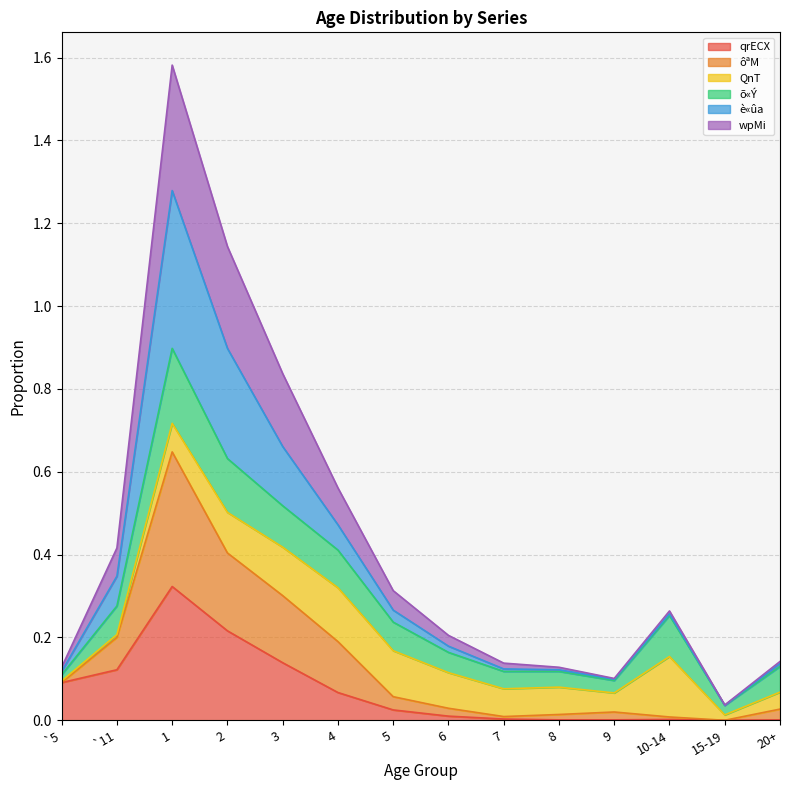

Which label corresponds to the smallest value in the chart?

15-19